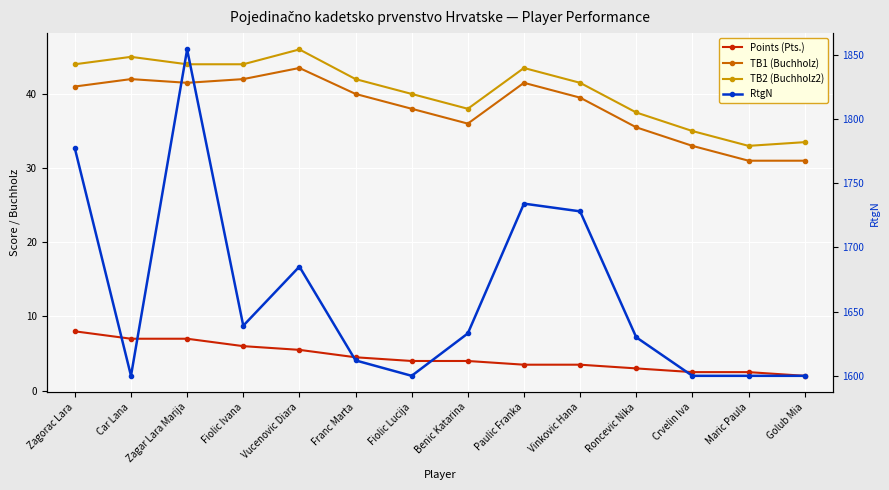

True or false: TB2 (Buchholz2) has a value of 46.0 at Vucenovic Diara.

True